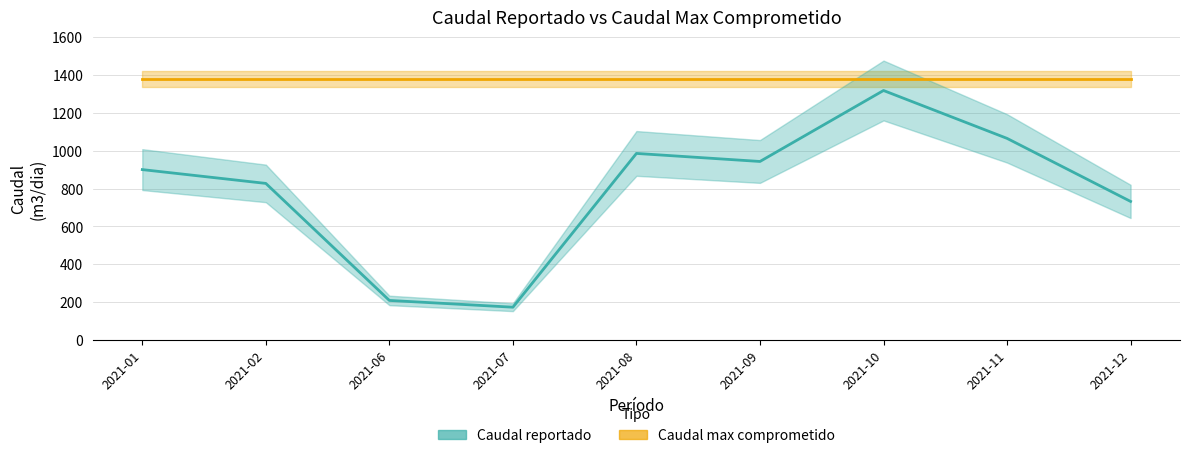

Does the chart display data point markers on the line(s)?

No